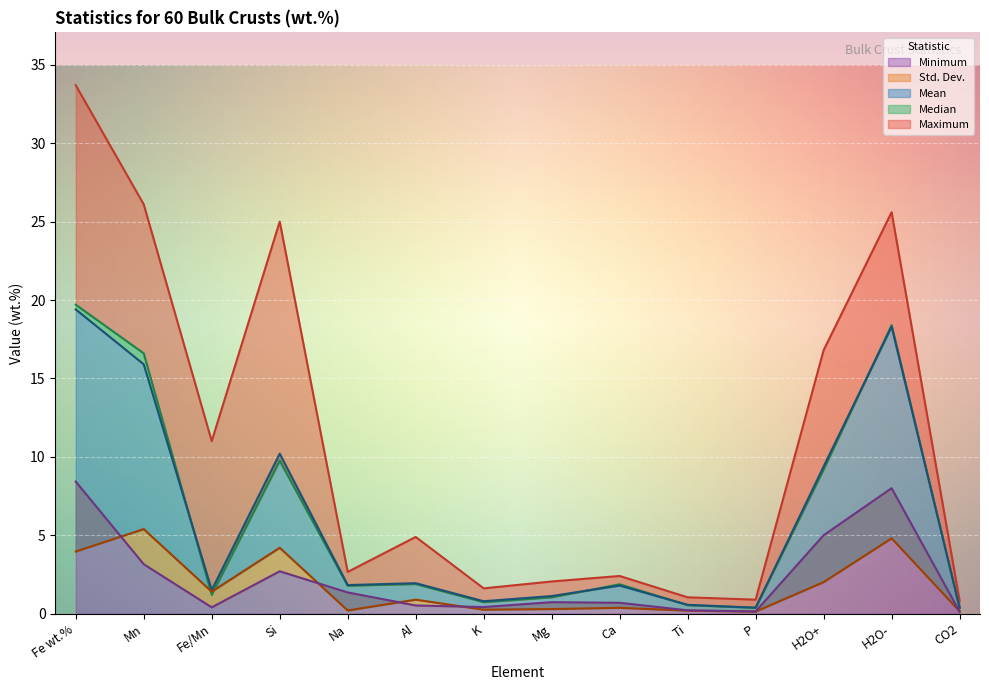

Does the chart display data point markers on the line(s)?

No